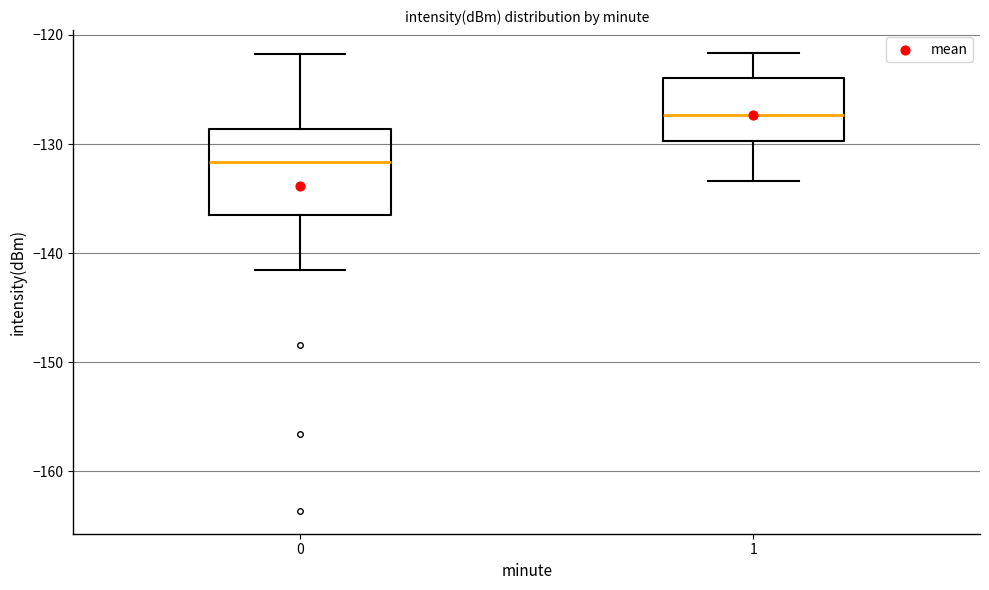

Which box's median line is the highest?

1